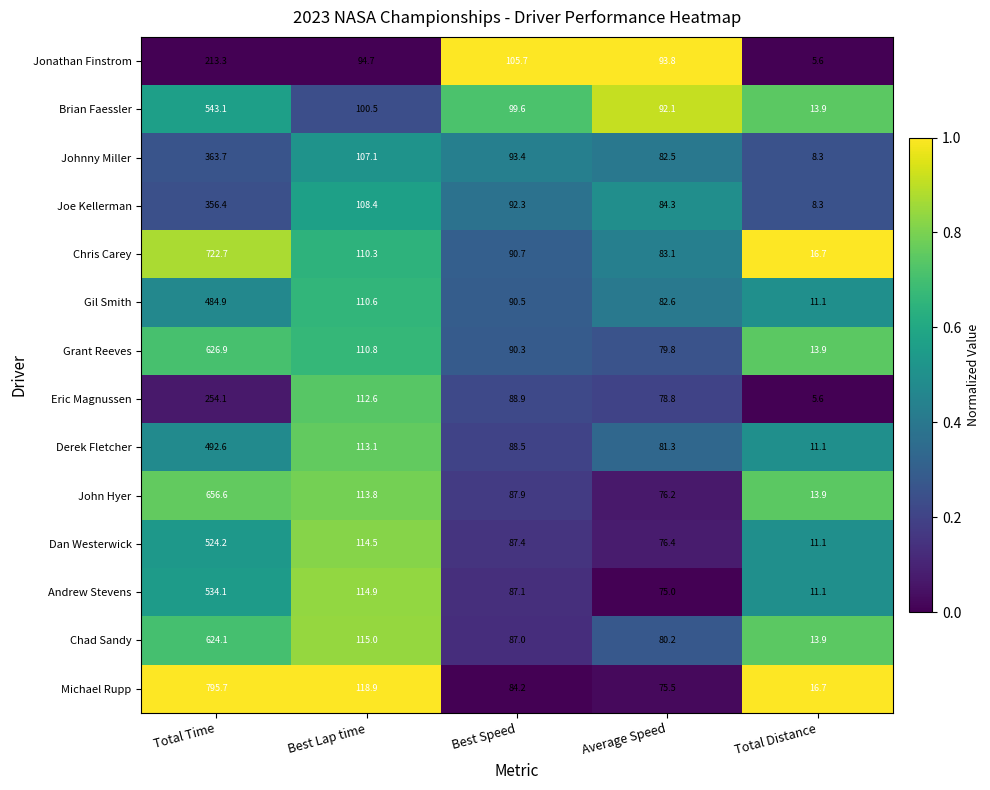

At which category does the chart reach its peak across all series?

Total Time